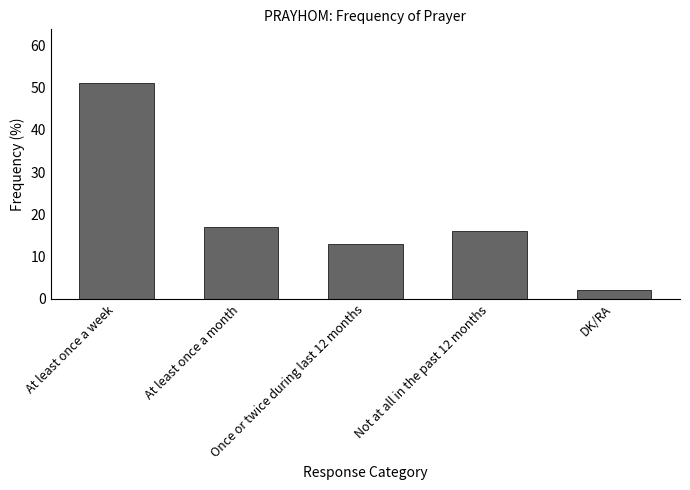

True or false: the data shows 76 at At least once a week.

False